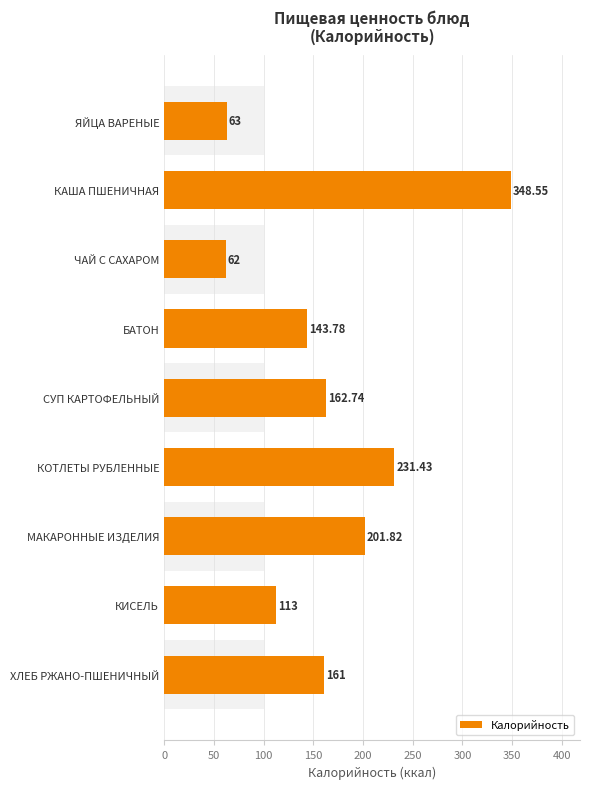

The value at МАКАРОННЫЕ ИЗДЕЛИЯ is 201.8. True or false?

True